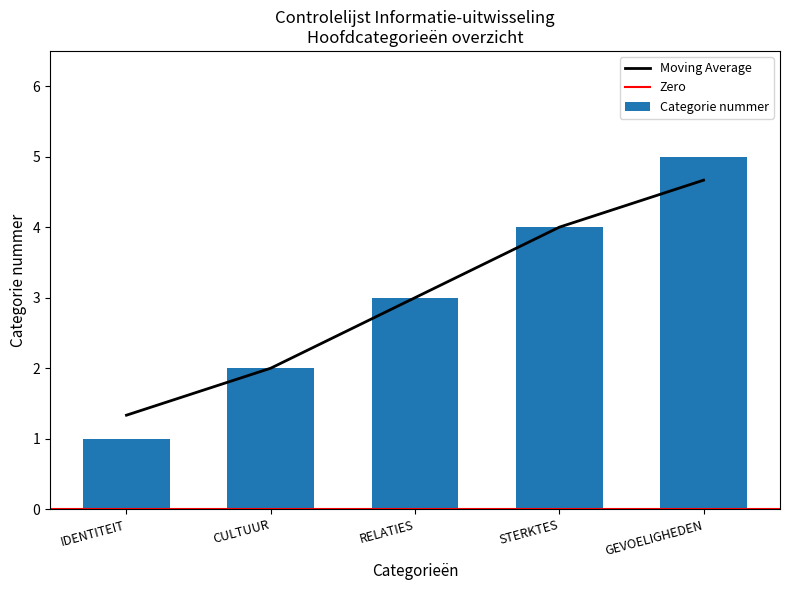

How many data points are less than 3?

2